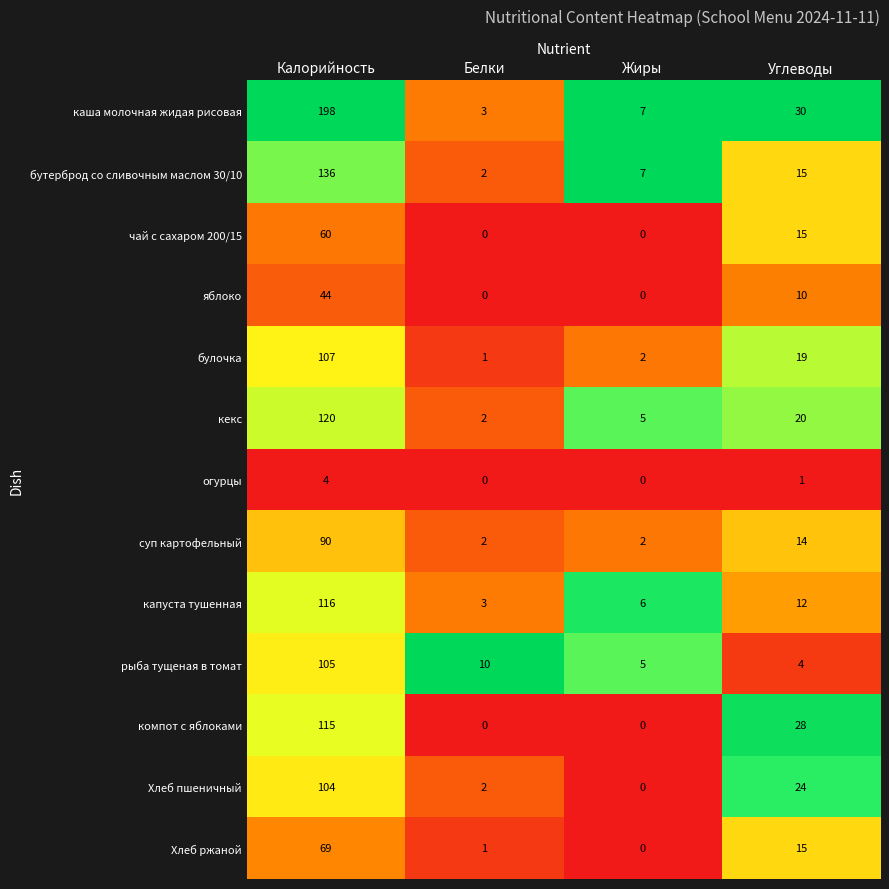

List the series in order of their peak value, lowest first.

огурцы, яблоко, чай с сахаром 200/15, Хлеб ржаной, суп картофельный, Хлеб пшеничный, рыба тущеная в томат, булочка, компот с яблоками, капуста тушенная, кекс, бутерброд со сливочным маслом 30/10, каша молочная жидая рисовая